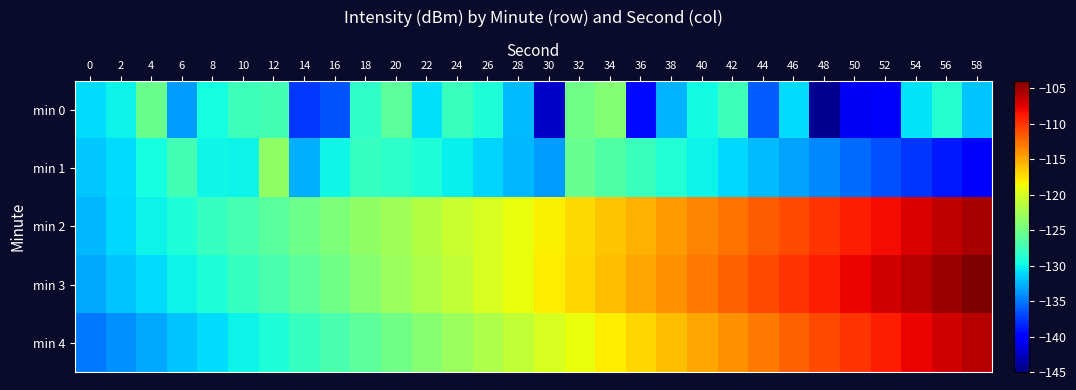

Reading left to right, list all the values displayed in this chart.

min 0: 0=-131.0	2=-130.0	4=-125.4	6=-133.5	8=-129.6	10=-127.6	12=-127.3	14=-137.6	16=-136.4	18=-128.3	20=-126.1	22=-130.8	24=-127.8	26=-129.0	28=-132.2	30=-142.4	32=-125.1	34=-124.1	36=-139.5	38=-132.6	40=-129.8	42=-127.6	44=-136.1	46=-131.0	48=-144.3	50=-140.8	52=-140.5	54=-130.7	56=-128.7	58=-132.0
min 1: 0=-131.9	2=-131.1	4=-129.5	6=-127.3	8=-129.9	10=-129.9	12=-123.5	14=-132.8	16=-129.9	18=-127.9	20=-128.5	22=-129.1	24=-130.2	26=-131.3	28=-132.4	30=-133.5	32=-125.6	34=-126.7	36=-127.8	38=-128.9	40=-130.0	42=-131.1	44=-132.2	46=-133.3	48=-134.4	50=-135.5	52=-136.6	54=-137.7	56=-138.8	58=-139.9
min 2: 0=-132.5	2=-131.2	4=-130.1	6=-129.0	8=-128.0	10=-127.1	12=-126.2	14=-125.3	16=-124.4	18=-123.5	20=-122.6	22=-121.7	24=-120.8	26=-119.9	28=-119.0	30=-118.1	32=-117.2	34=-116.3	36=-115.4	38=-114.5	40=-113.6	42=-112.7	44=-111.8	46=-110.9	48=-110.0	50=-109.1	52=-108.2	54=-107.3	56=-106.4	58=-105.5
min 3: 0=-133.0	2=-132.0	4=-131.0	6=-130.0	8=-129.0	10=-128.0	12=-127.0	14=-126.0	16=-125.0	18=-124.0	20=-123.0	22=-122.0	24=-121.0	26=-120.0	28=-119.0	30=-118.0	32=-117.0	34=-116.0	36=-115.0	38=-114.0	40=-113.0	42=-112.0	44=-111.0	46=-110.0	48=-109.0	50=-108.0	52=-107.0	54=-106.0	56=-105.0	58=-104.0
min 4: 0=-135.0	2=-134.0	4=-133.0	6=-132.0	8=-131.0	10=-130.0	12=-129.0	14=-128.0	16=-127.0	18=-126.0	20=-125.0	22=-124.0	24=-123.0	26=-122.0	28=-121.0	30=-120.0	32=-119.0	34=-118.0	36=-117.0	38=-116.0	40=-115.0	42=-114.0	44=-113.0	46=-112.0	48=-111.0	50=-110.0	52=-109.0	54=-108.0	56=-107.0	58=-106.0